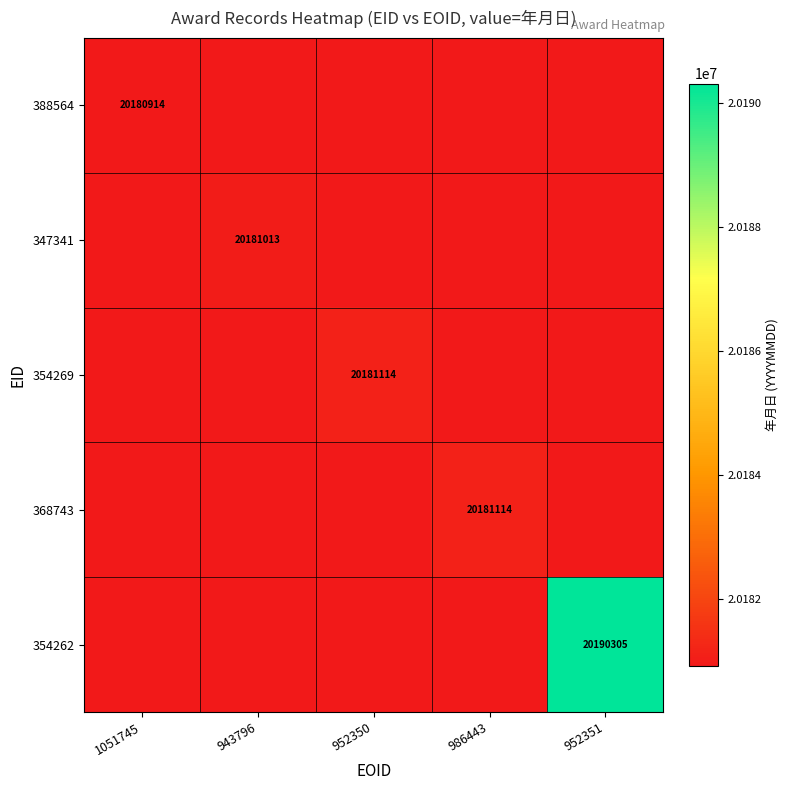

True or false: 354262 has a value of 34864336 at 952351.

False